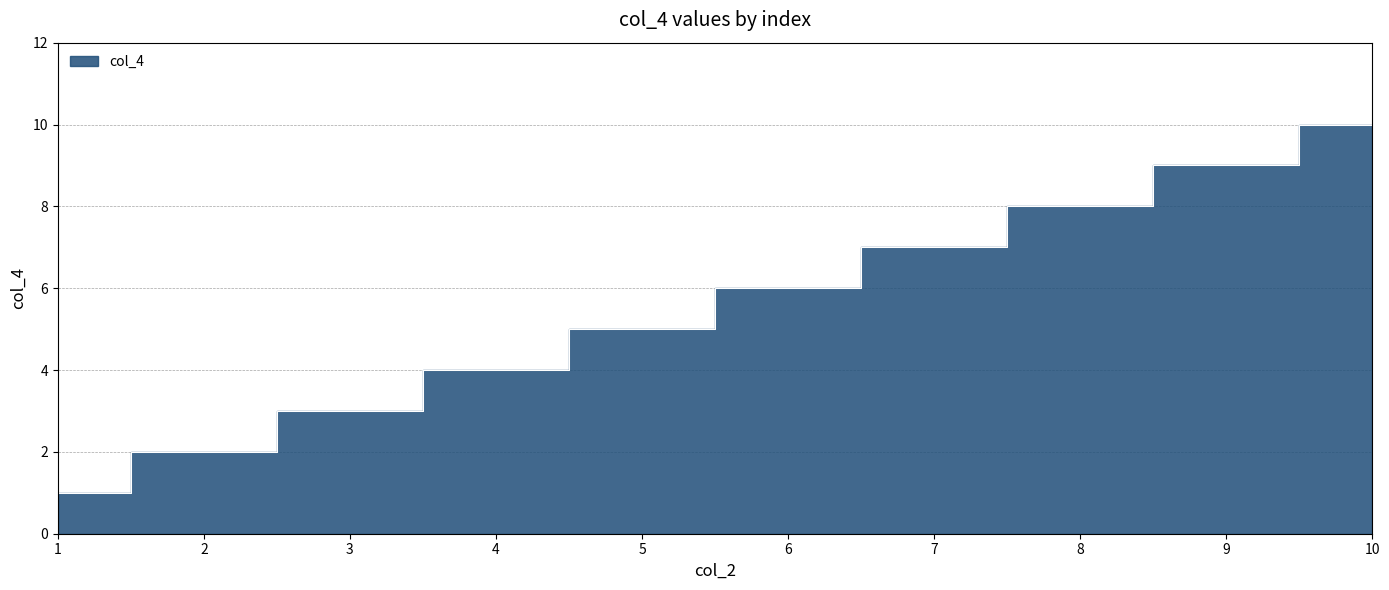

What is the greatest value displayed?

10